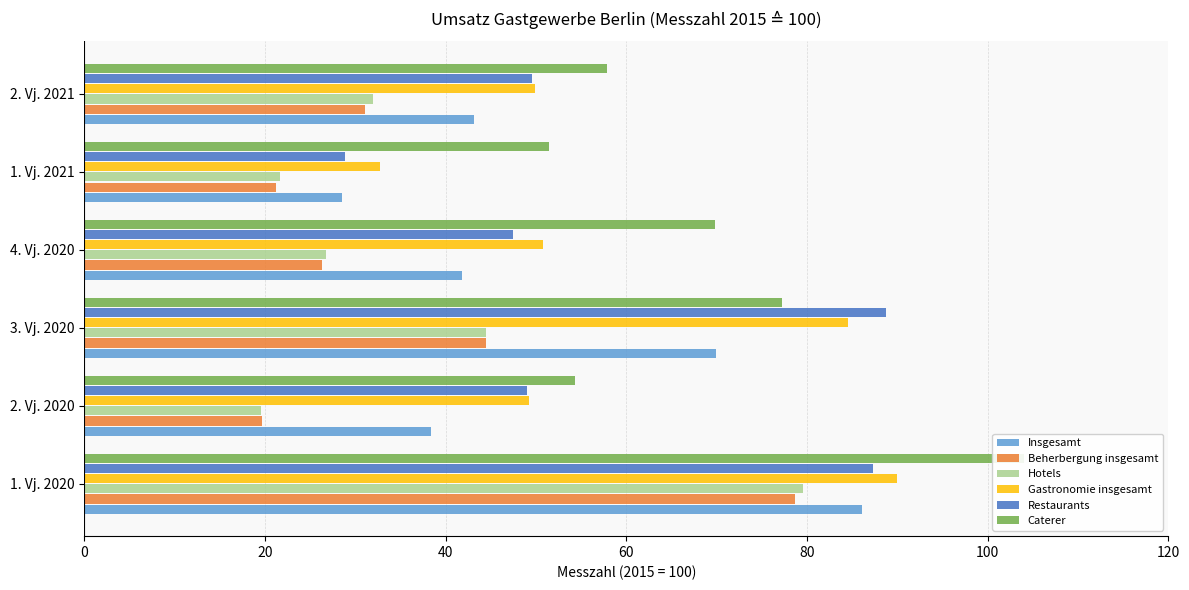

How many data points does each series have?

6